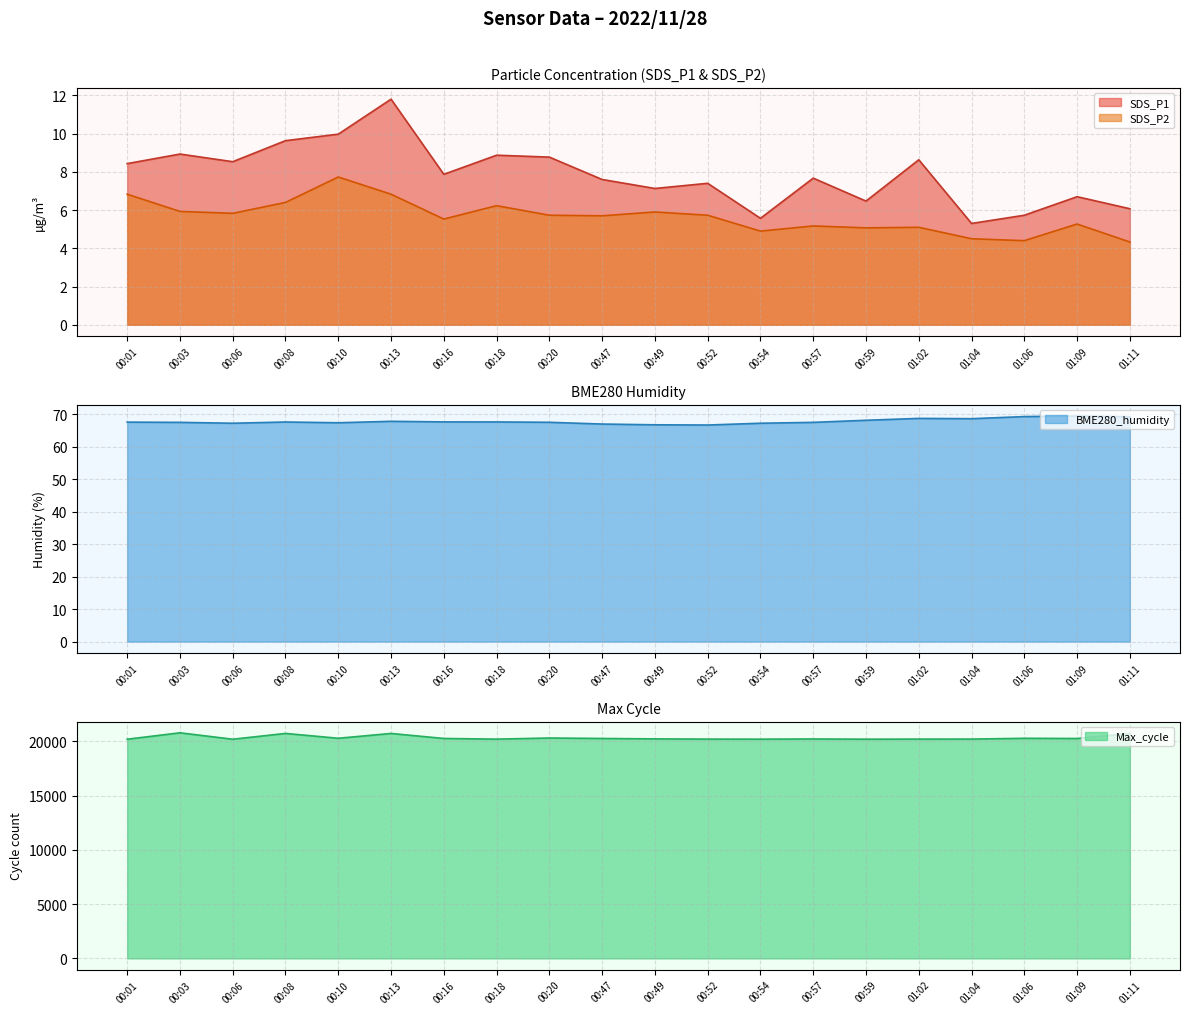

What is the sum of the BME280_humidity values at 00:47 and 00:18?

134.6